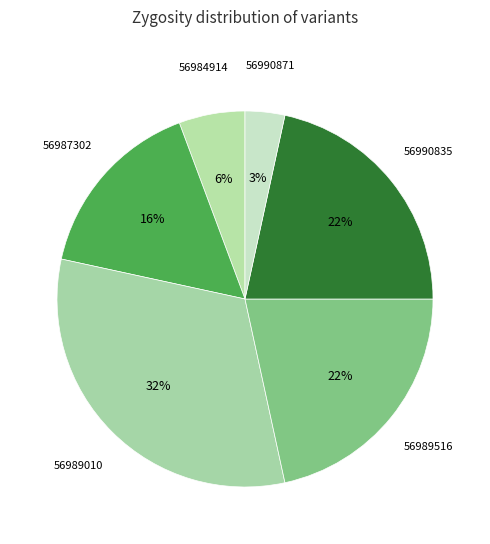

Count the number of slices in the pie.

6